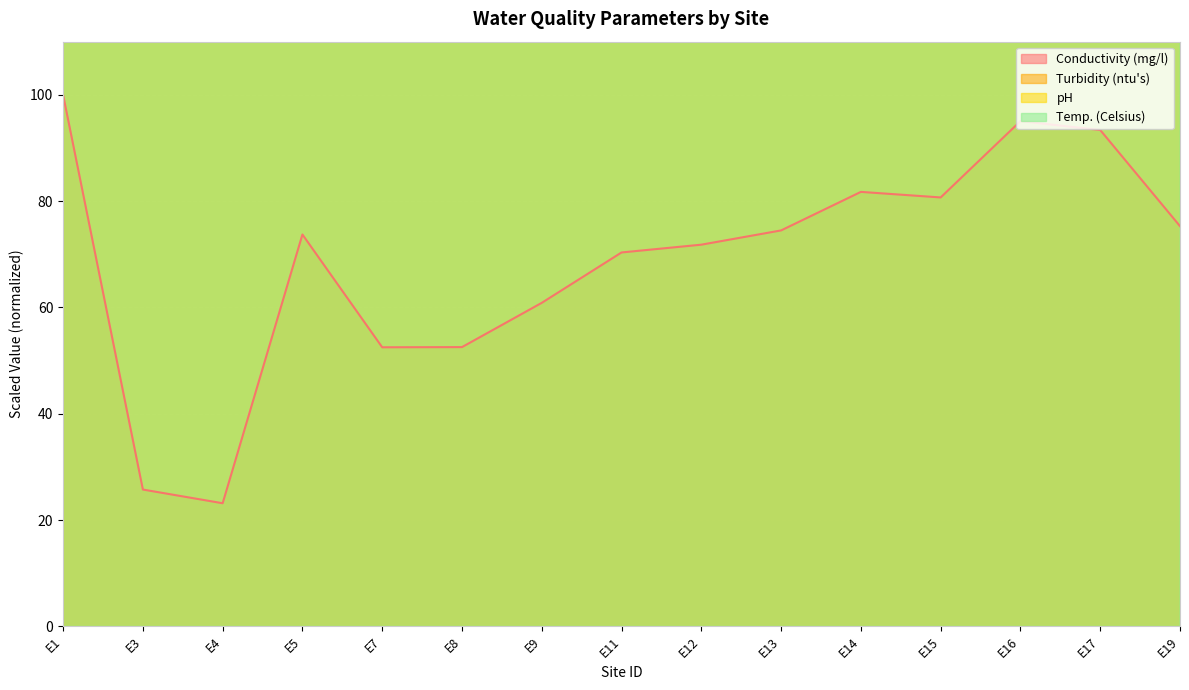

Reading left to right, list all the values displayed in this chart.

Conductivity (mg/l): E1=100.0	E3=25.7	E4=23.2	E5=73.7	E7=52.5	E8=52.5	E9=60.9	E11=70.3	E12=71.8	E13=74.5	E14=81.7	E15=80.7	E16=95.1	E17=93.4	E19=75.3
Turbidity (ntu's): E1=1000.0	E3=251.5	E4=157.9	E5=231.6	E7=292.4	E8=420.5	E9=254.4	E11=340.9	E12=505.3	E13=305.3	E14=389.5	E15=429.8	E16=602.3	E17=964.9	E19=350.9
pH: E1=2338.3	E3=2323.4	E4=2359.3	E5=2359.3	E7=2428.1	E8=2392.2	E9=2389.2	E11=2341.3	E12=2446.1	E13=2413.2	E14=2500.0	E15=2476.0	E16=2350.3	E17=2371.3	E19=2335.3
Temp. (Celsius): E1=1445.5	E3=1168.3	E4=930.7	E5=1722.8	E7=1326.7	E8=1287.1	E9=1346.5	E11=1386.1	E12=1405.9	E13=1445.5	E14=1683.2	E15=1782.2	E16=2000.0	E17=1663.4	E19=1683.2